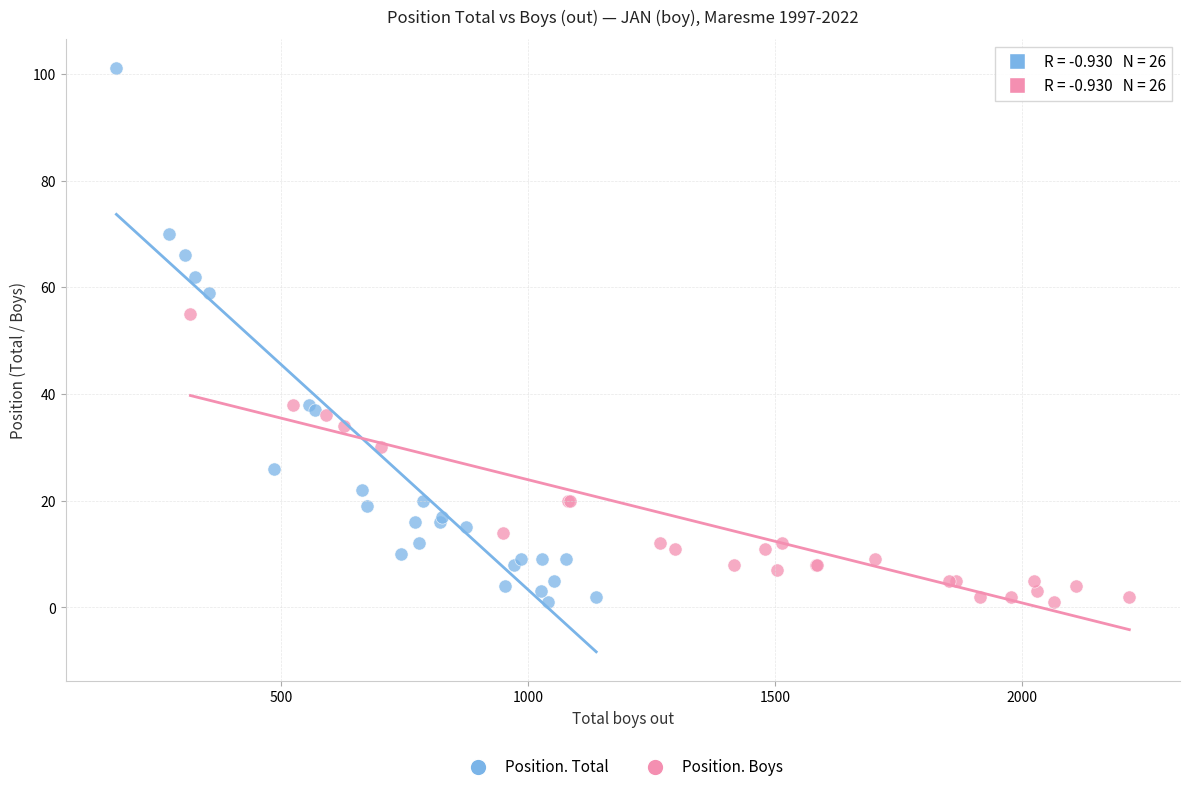

Which series reaches the maximum Y coordinate?

Position. Total